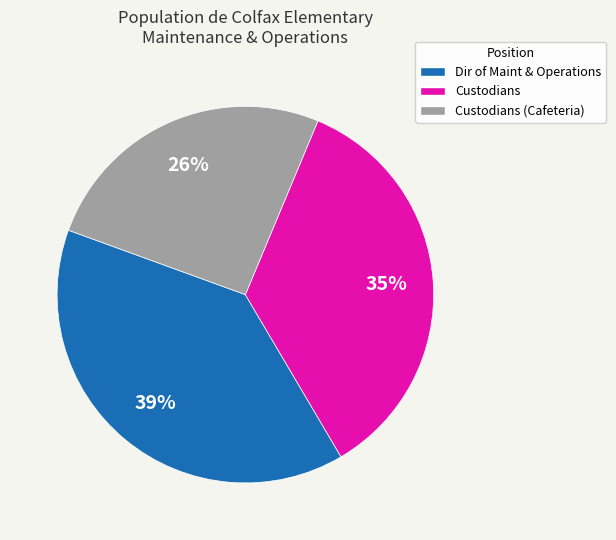

Which has a higher value, Custodians (Cafeteria) or Custodians?

Custodians